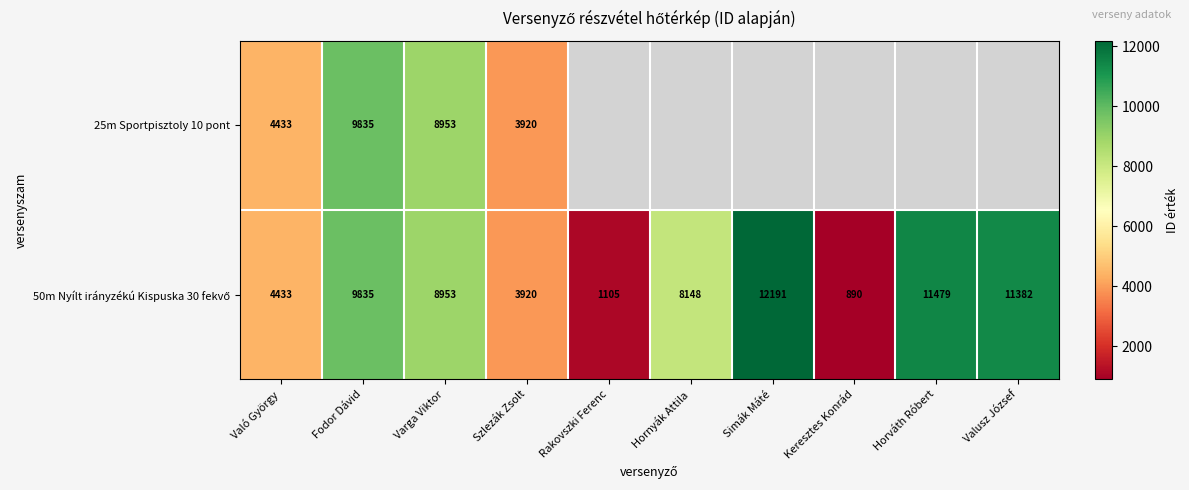

The value of 25m Sportpisztoly 10 pont at Fodor Dávid is 9835. True or false?

True